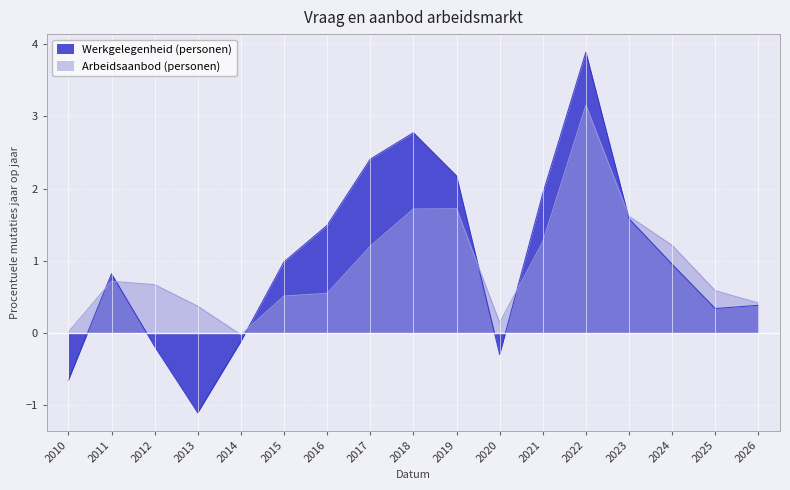

What is the sum of all Arbeidsaanbod (personen) values?

15.8